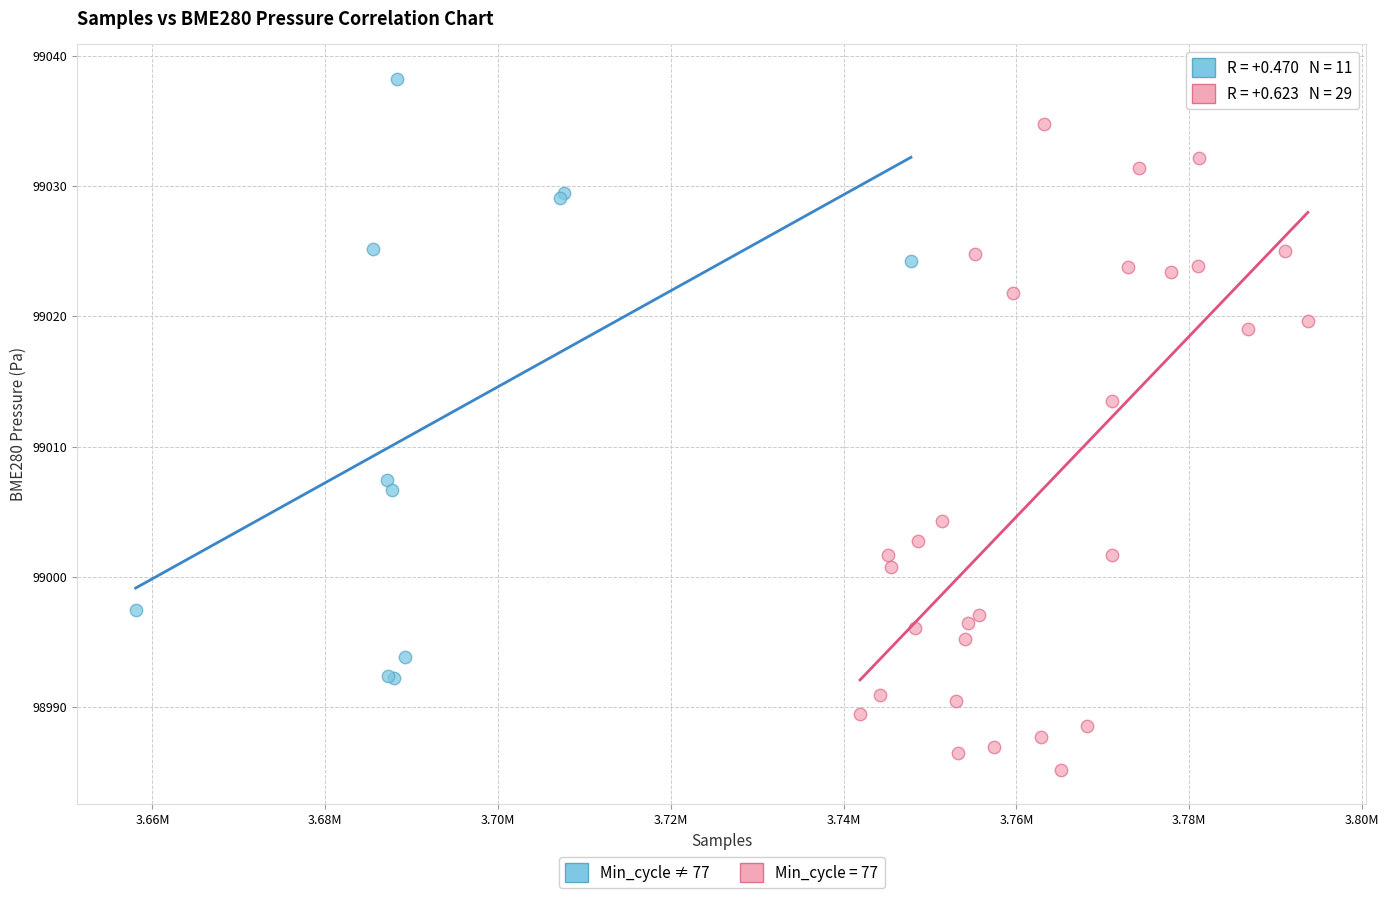

Which series contains the lowest Y value?

Min_cycle = 77